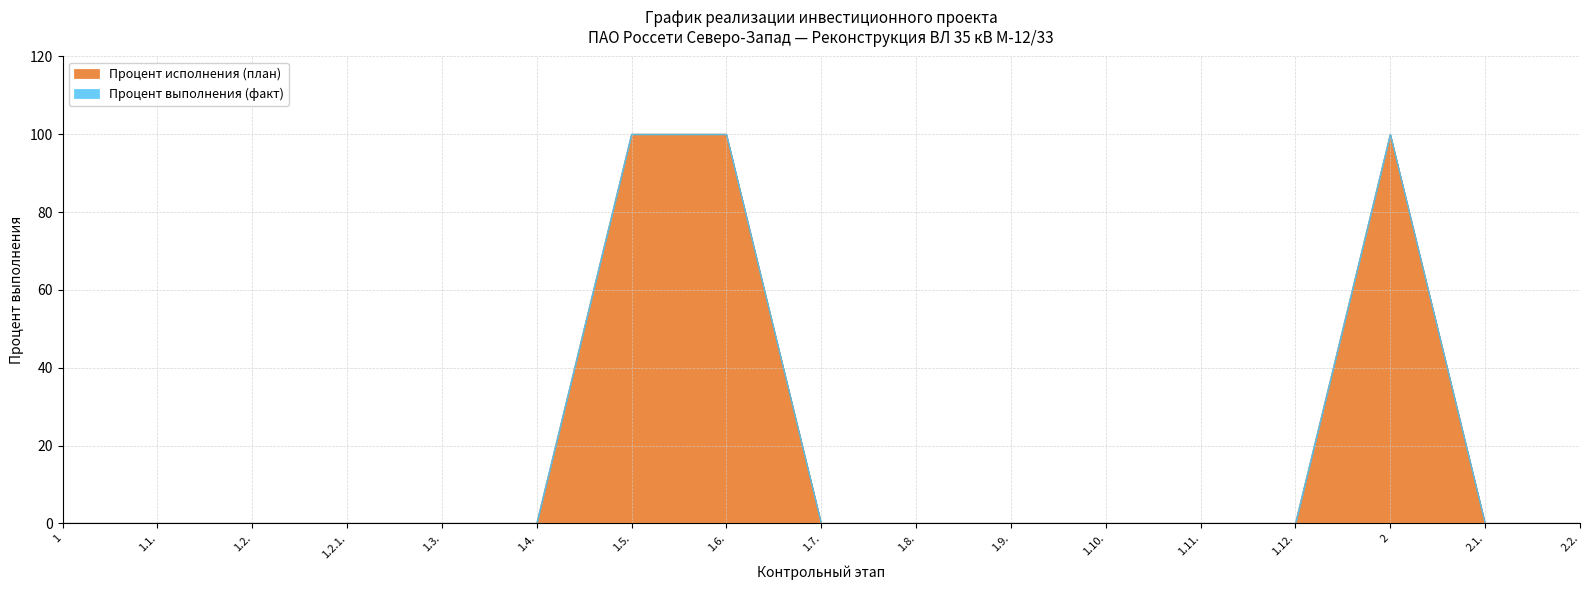

True or false: the data has more than 2 interior local peaks.

False